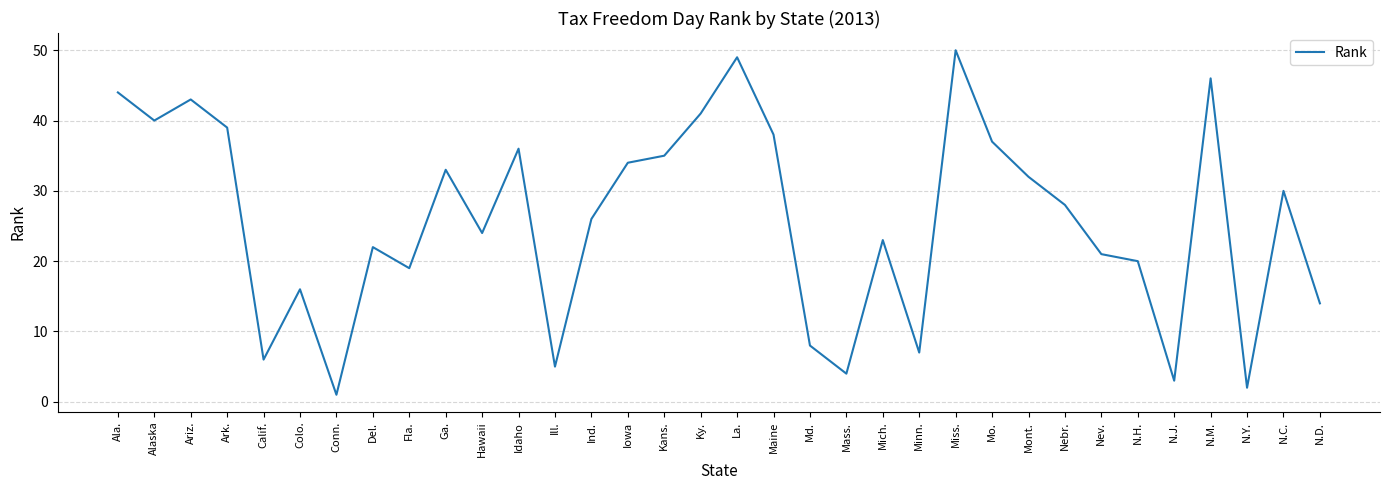

List the labels in order of value, largest first.

Miss., La., N.M., Ala., Ariz., Ky., Alaska, Ark., Maine, Mo., Idaho, Kans., Iowa, Ga., Mont., N.C., Nebr., Ind., Hawaii, Mich., Del., Nev., N.H., Fla., Colo., N.D., Md., Minn., Calif., Ill., Mass., N.J., N.Y., Conn.